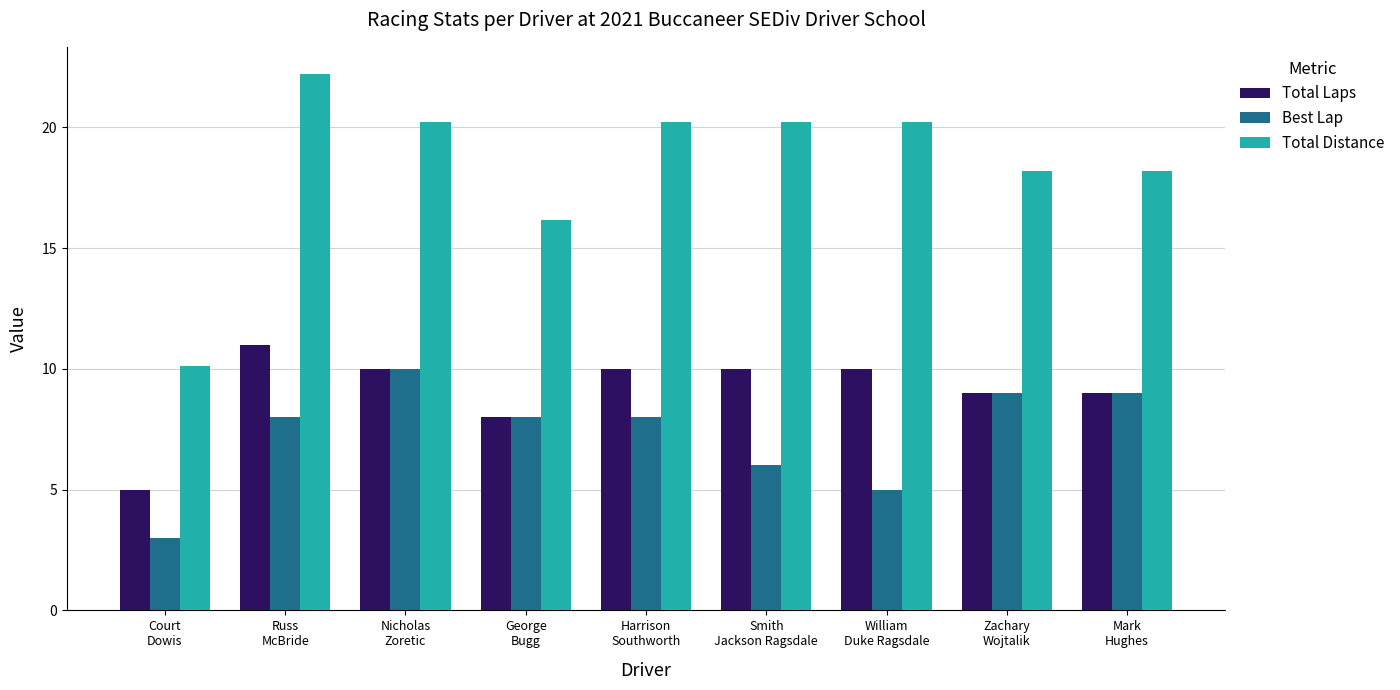

Is the value of Best Lap at William
Duke Ragsdale greater than the value of Total Distance at Zachary
Wojtalik?

No